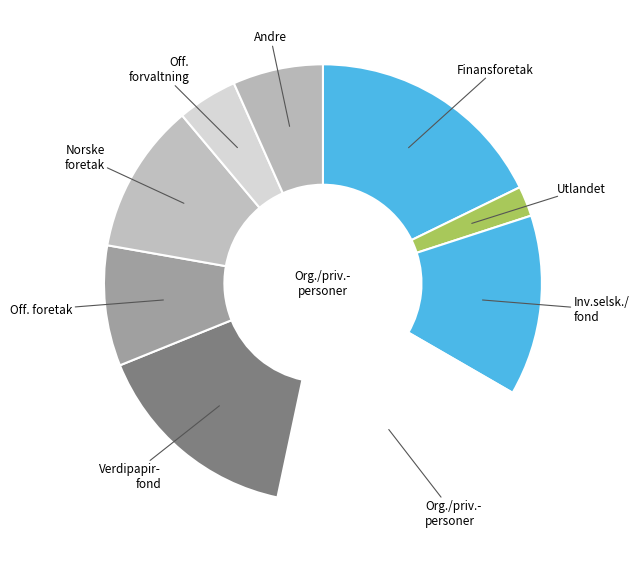

How many segments does this pie chart have?

9